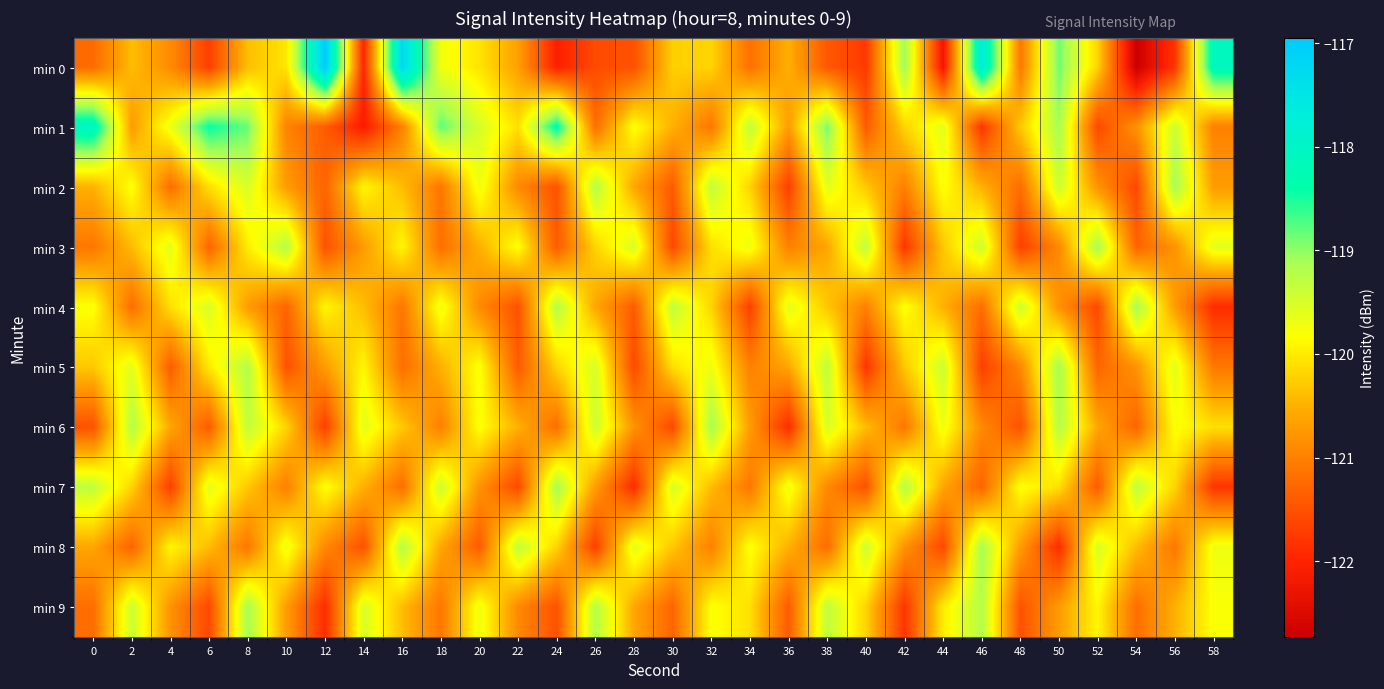

What is the total value across all series at 16?

-1201.9